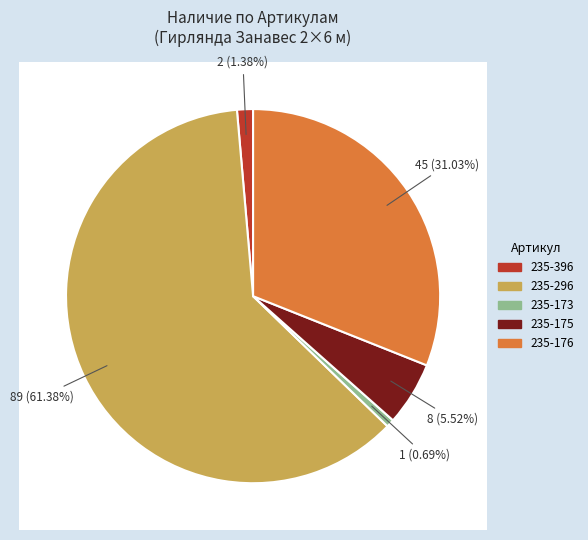

Is it true that 235-176 is 42% of the pie?

False